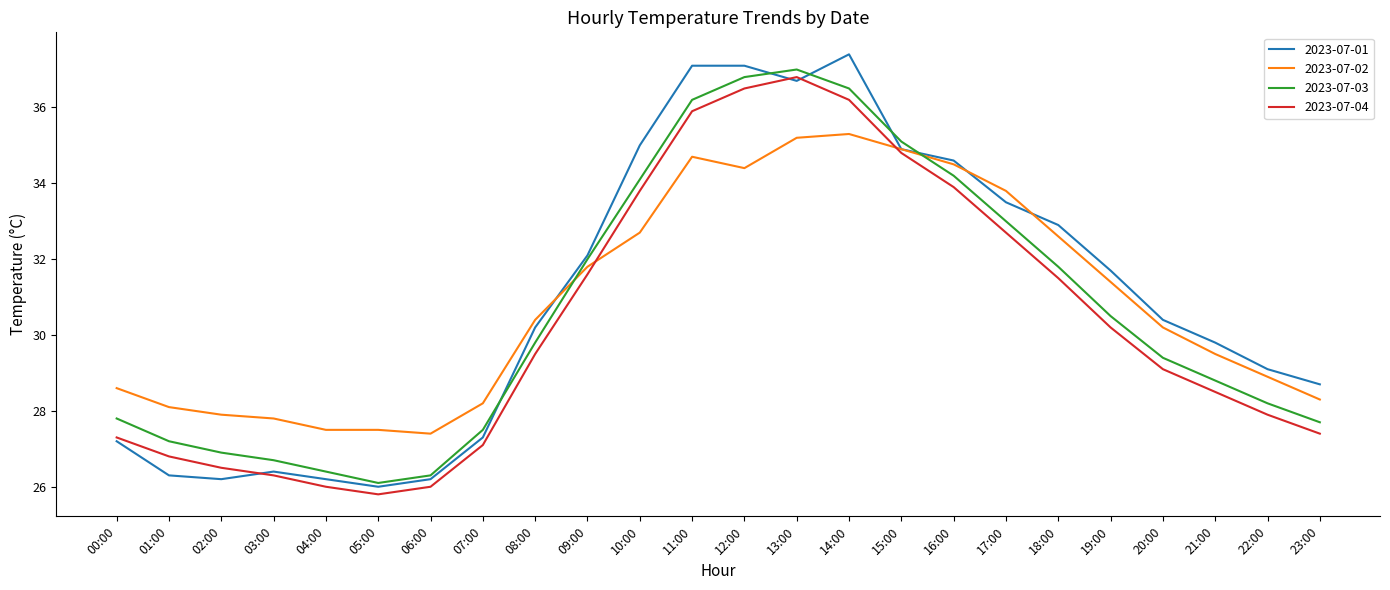

What value does the 2023-07-02 series have at 15:00?

34.9